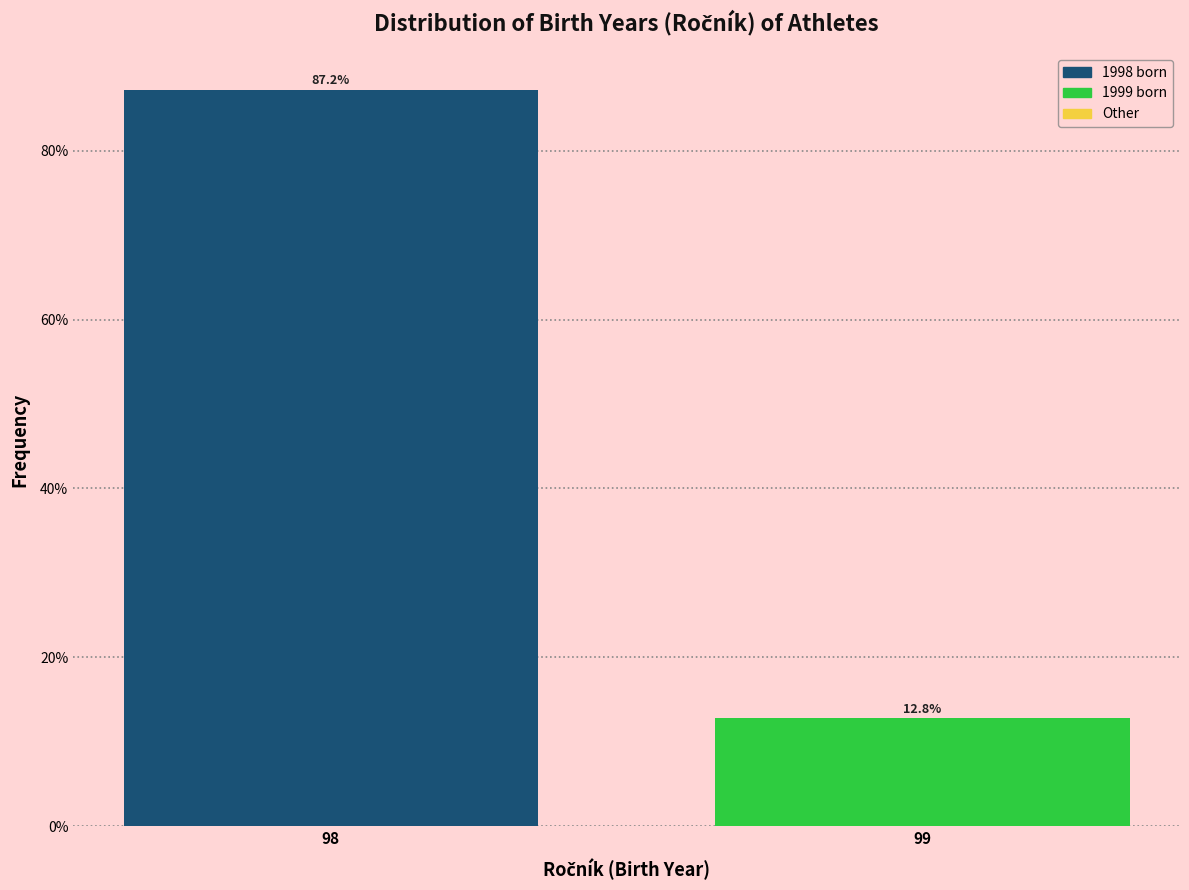

Reading right to left, extract all data points from this chart.

12.8	87.2